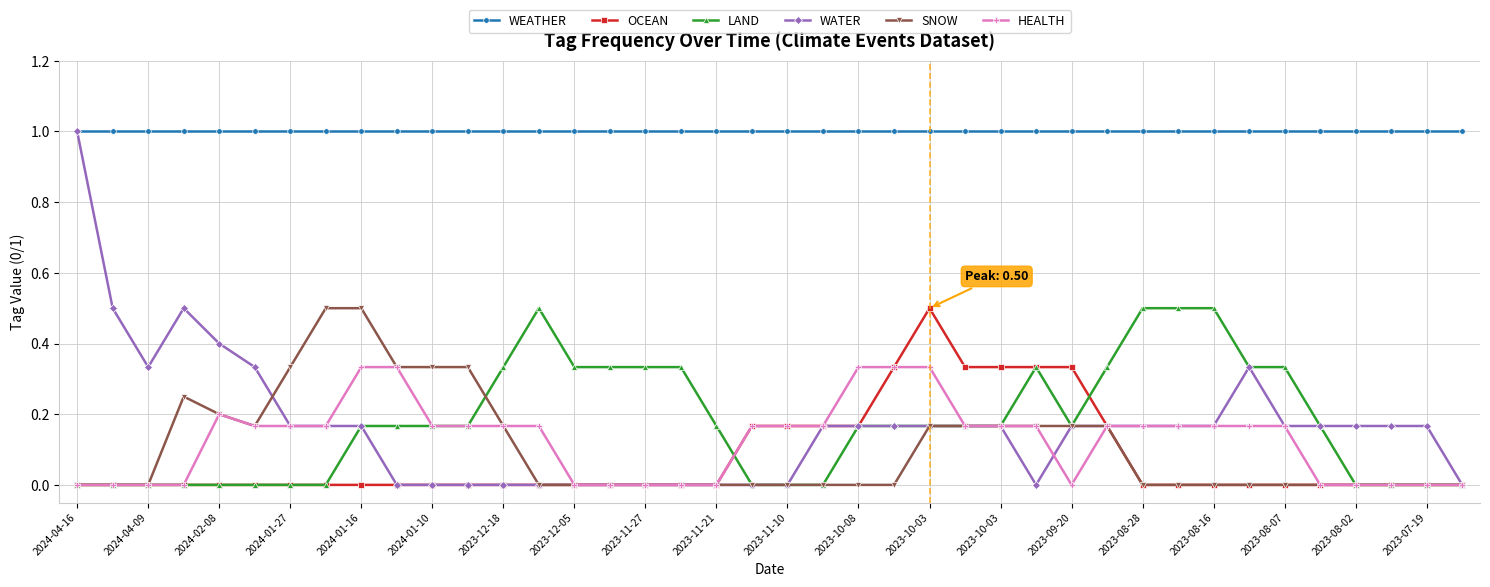

True or false: WEATHER and LAND cross at least once.

False